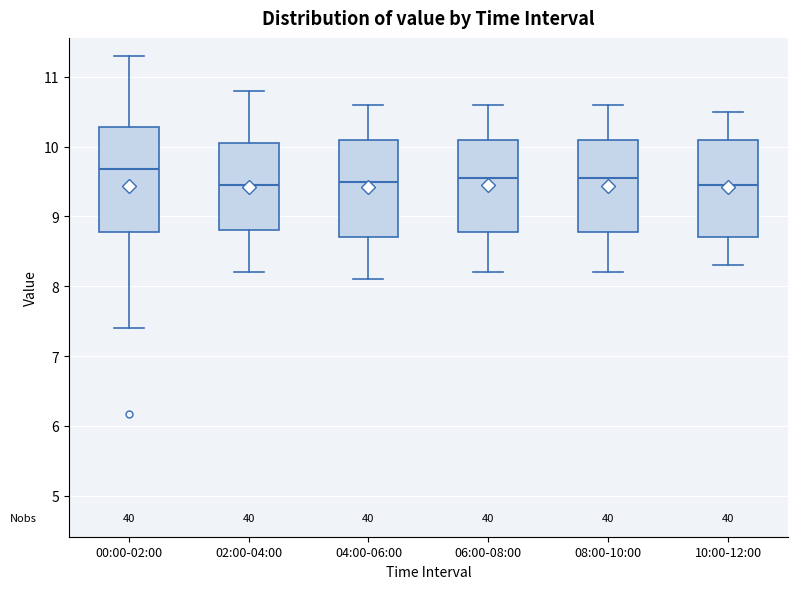

Reading left to right, transcribe this box plot: for each box, give where its median line is, the range the box spans, and where its two whiskers end, as read against the y-axis. The values are not printed on the chart, so give them approximately, as read against the axis.

00:00-02:00: median 9.7, box 8.8 to 10.3, whiskers 7.4 to 11.3
02:00-04:00: median 9.5, box 8.8 to 10.0, whiskers 8.2 to 10.8
04:00-06:00: median 9.5, box 8.7 to 10.1, whiskers 8.1 to 10.6
06:00-08:00: median 9.6, box 8.8 to 10.1, whiskers 8.2 to 10.6
08:00-10:00: median 9.6, box 8.8 to 10.1, whiskers 8.2 to 10.6
10:00-12:00: median 9.5, box 8.7 to 10.1, whiskers 8.3 to 10.5